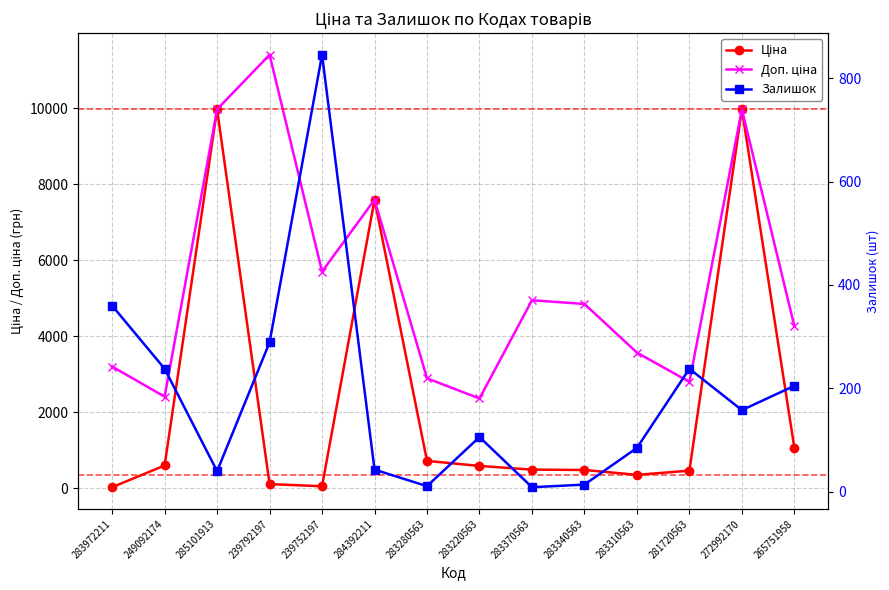

Is it true that Доп. ціна equals 1627.8 at 283972211?

False